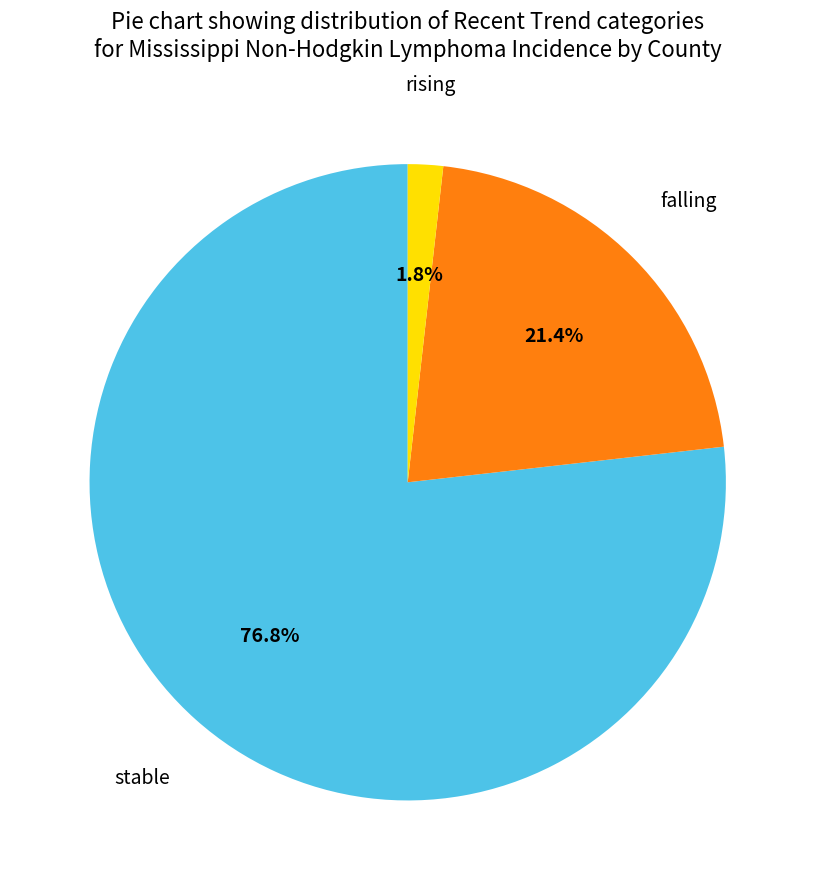

Count the number of slices in the pie.

3